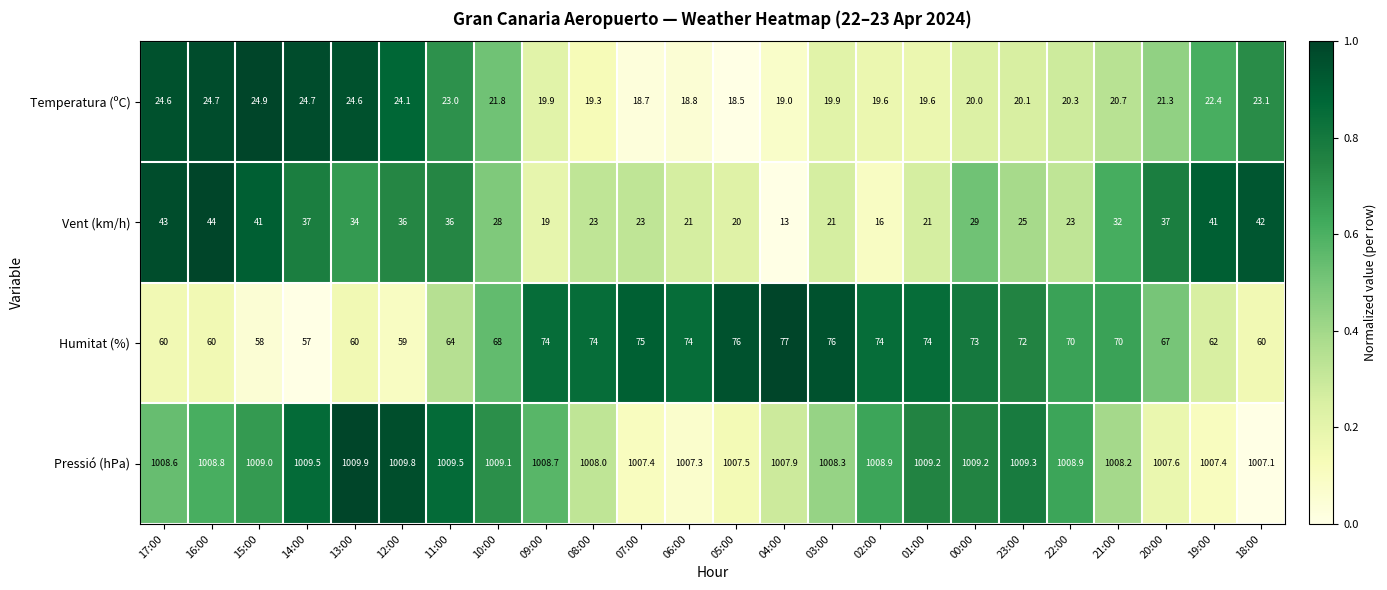

What is the average value of the Humitat (%) series?

68.1